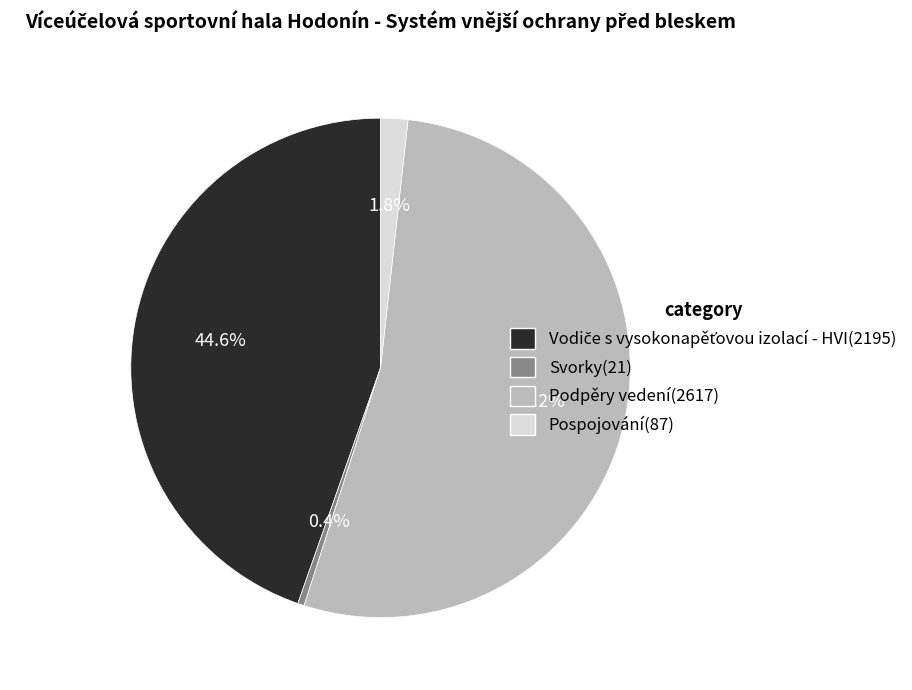

What percentage is the Pospojování slice, to the nearest percent?

2%